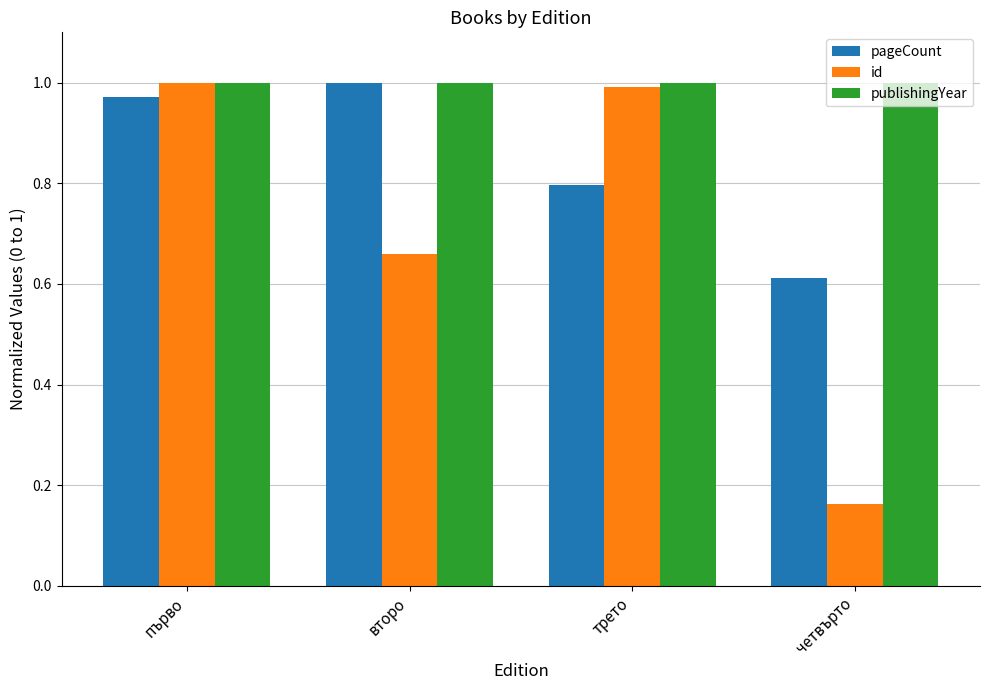

Which category has the lowest value across all series?

четвърто